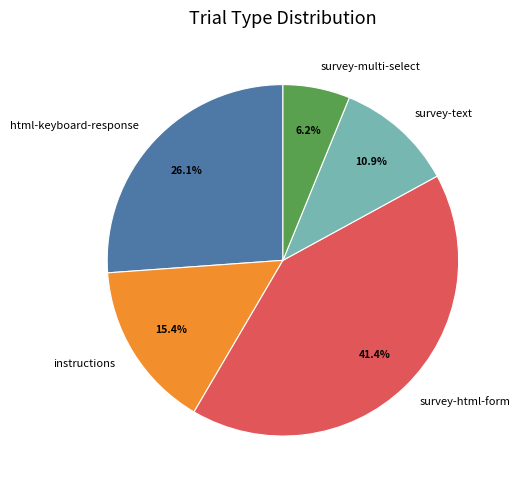

True or false: instructions accounts for 15% of the total.

True